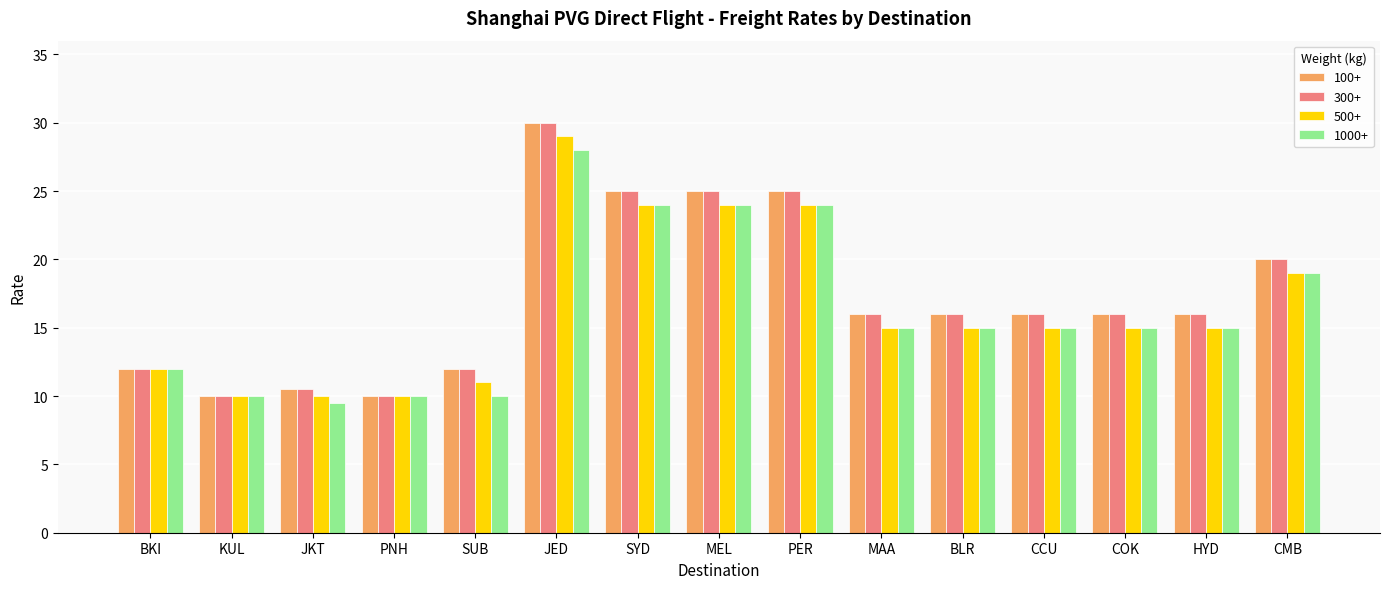

What is the difference between the second highest and second lowest values in the 500+ series?

14.0